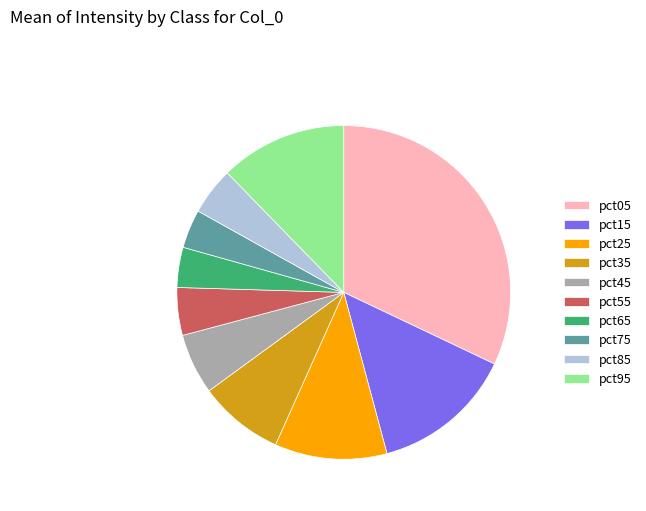

Which has a higher value, pct55 or pct95?

pct95